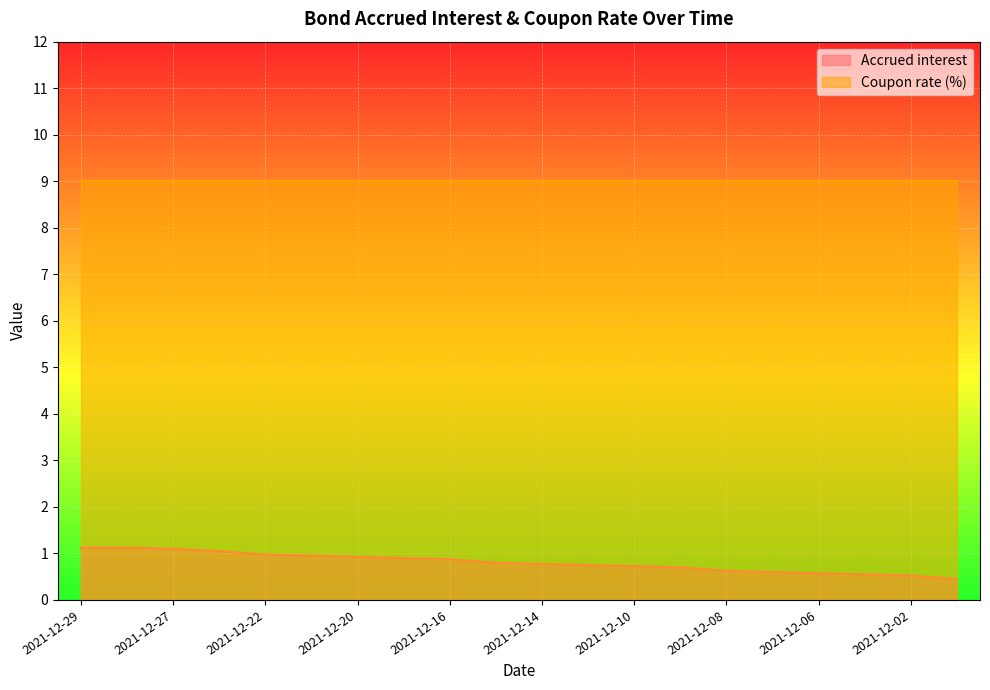

What is the value of the 17th point from the left?

0.6